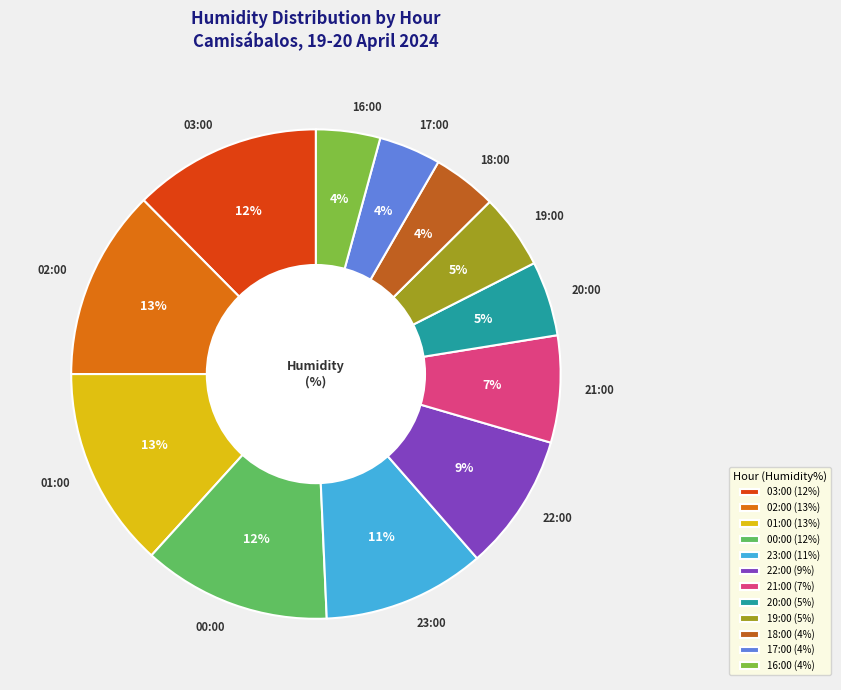

What percentage is the 17:00 slice, to the nearest percent?

4%